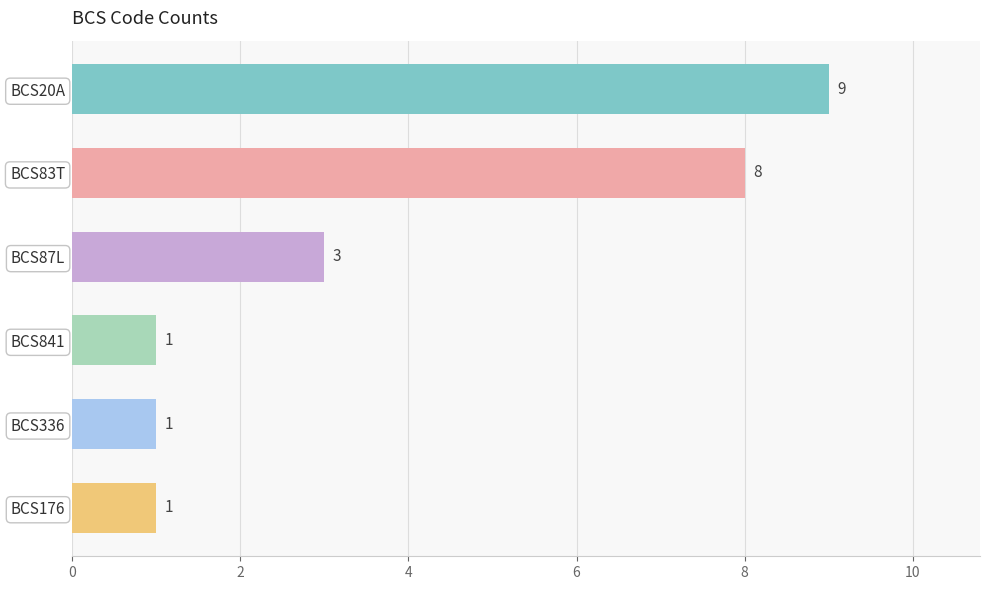

Reading top to bottom, what are all the values shown in this chart?

9	8	3	1	1	1